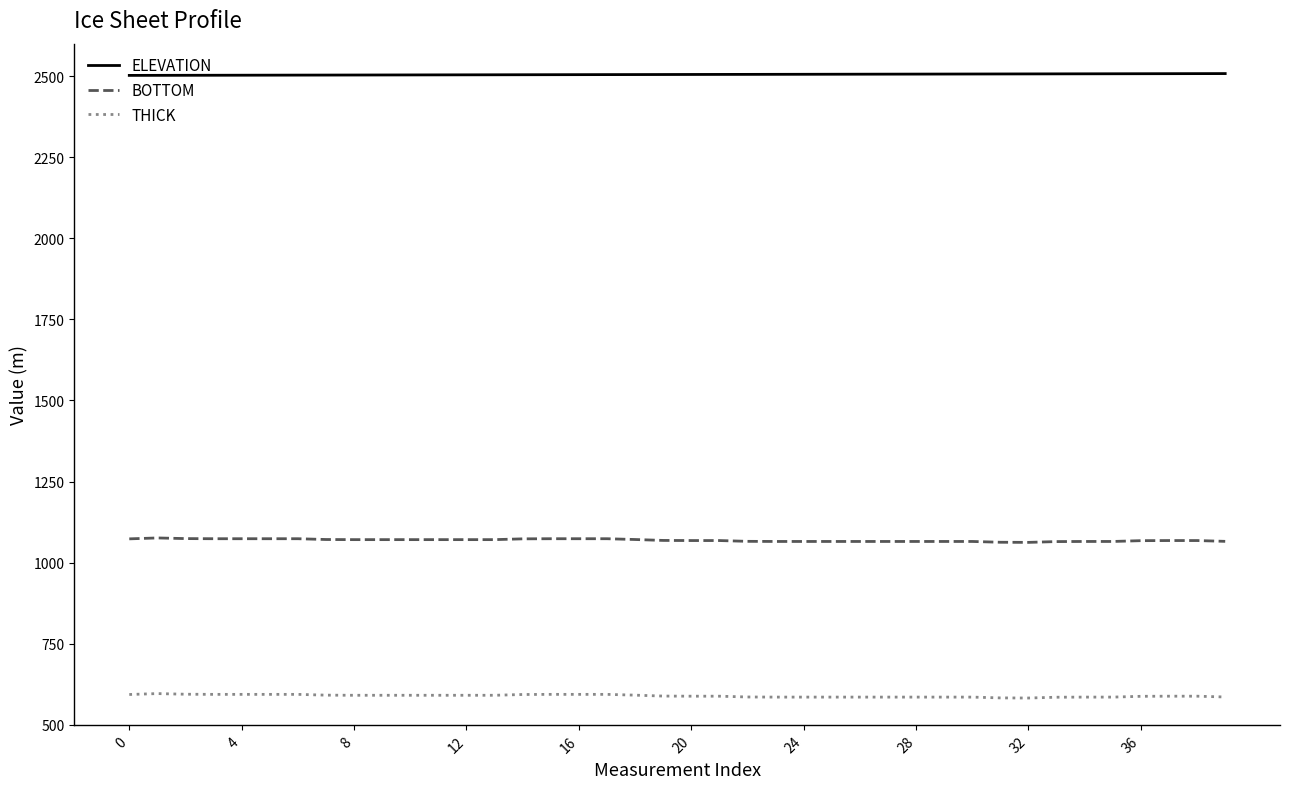

What is the highest value of the BOTTOM series?

1076.2